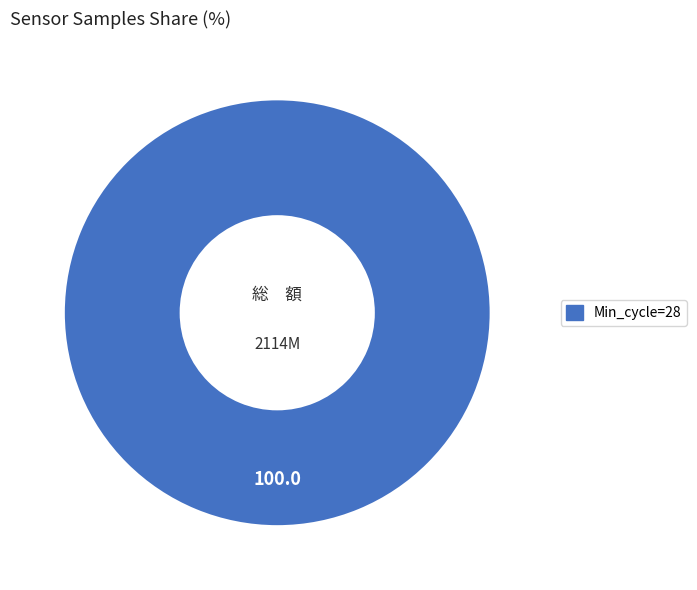

Count the number of slices in the pie.

1